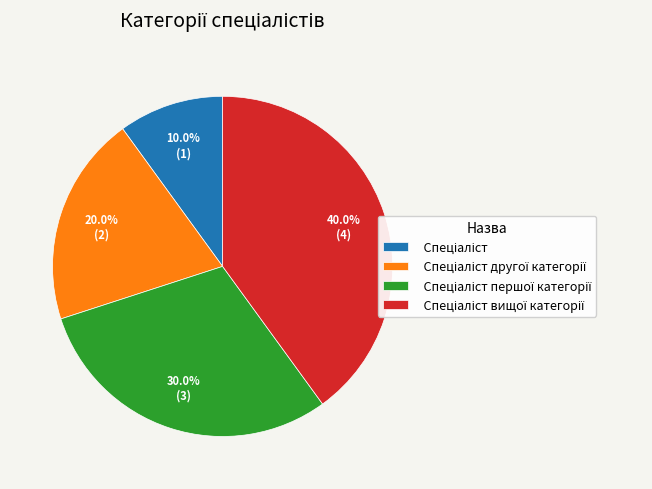

Is there a majority slice in this chart?

No